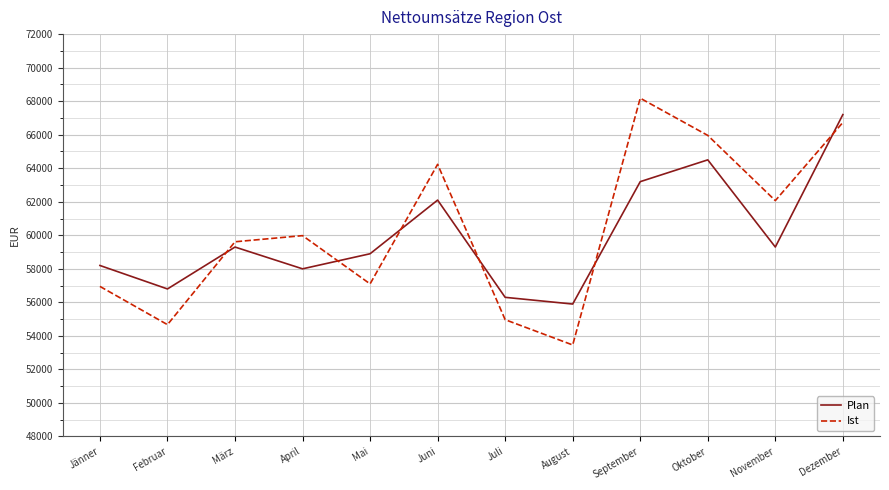

What are all the series names shown in the legend?

Plan, Ist